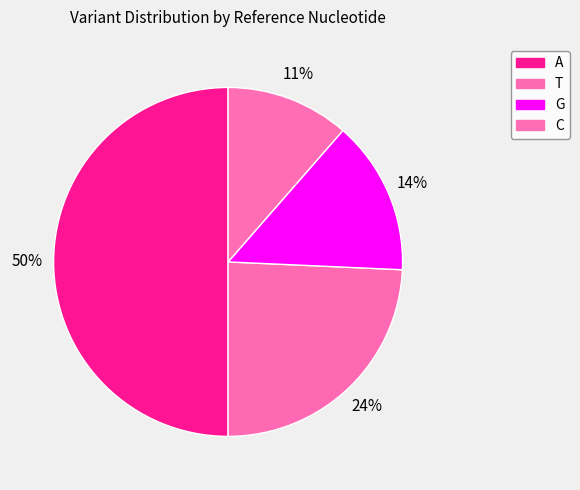

Is it true that T is 24% of the pie?

True